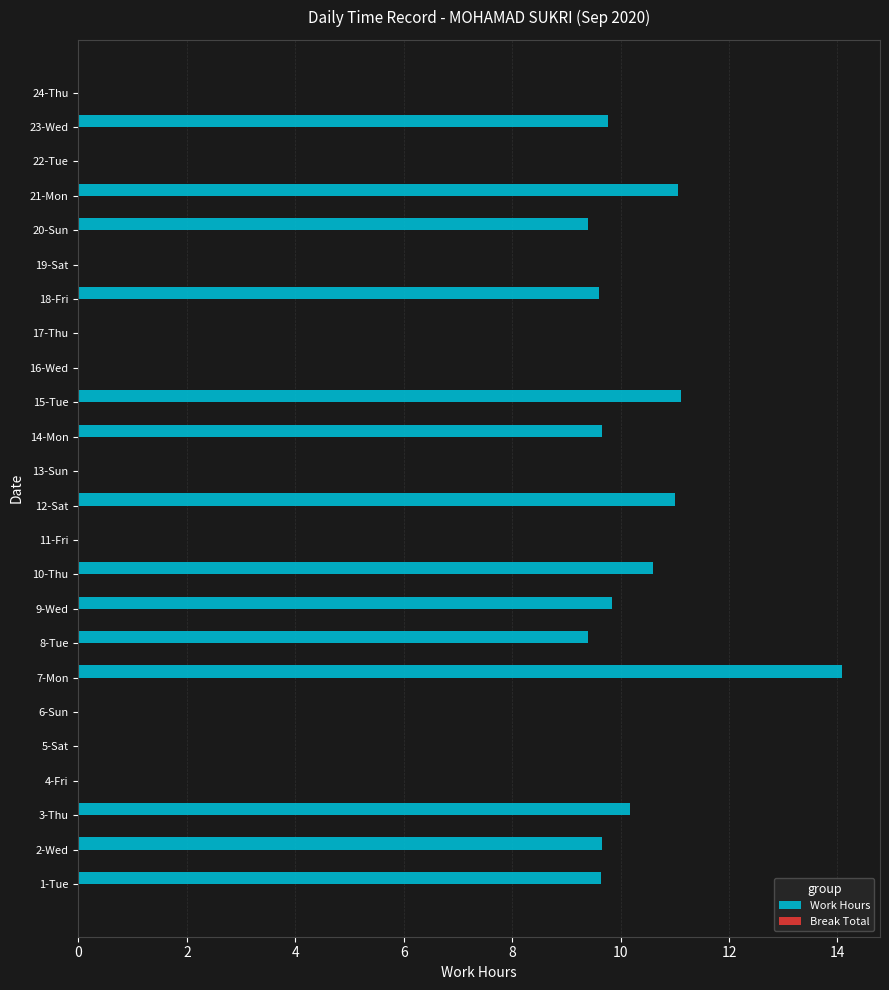

What is the change in value from 3-Thu to 21-Mon?

+0.9